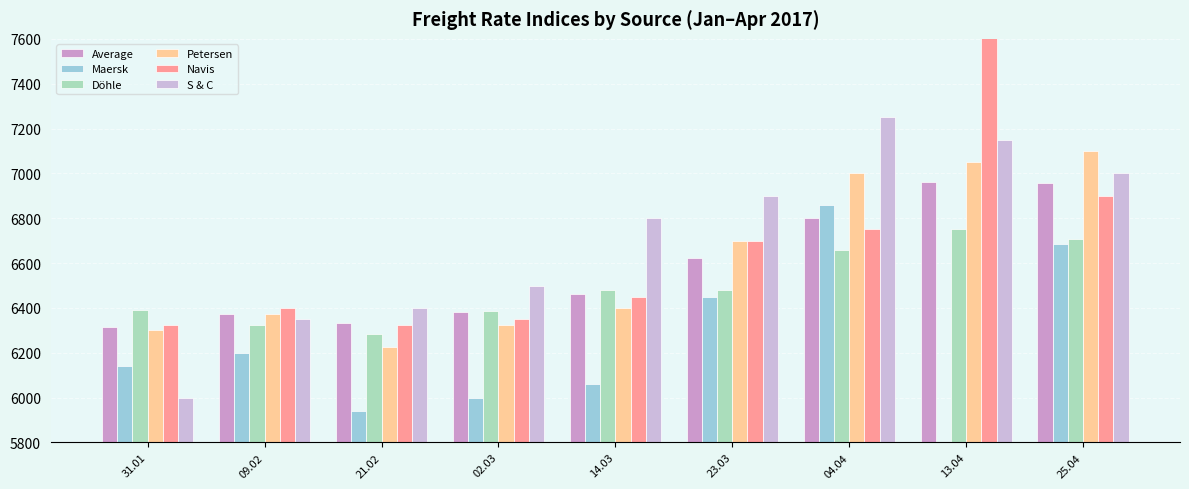

Is the value of Maersk at 04.04 greater than the value of Average at 14.03?

Yes